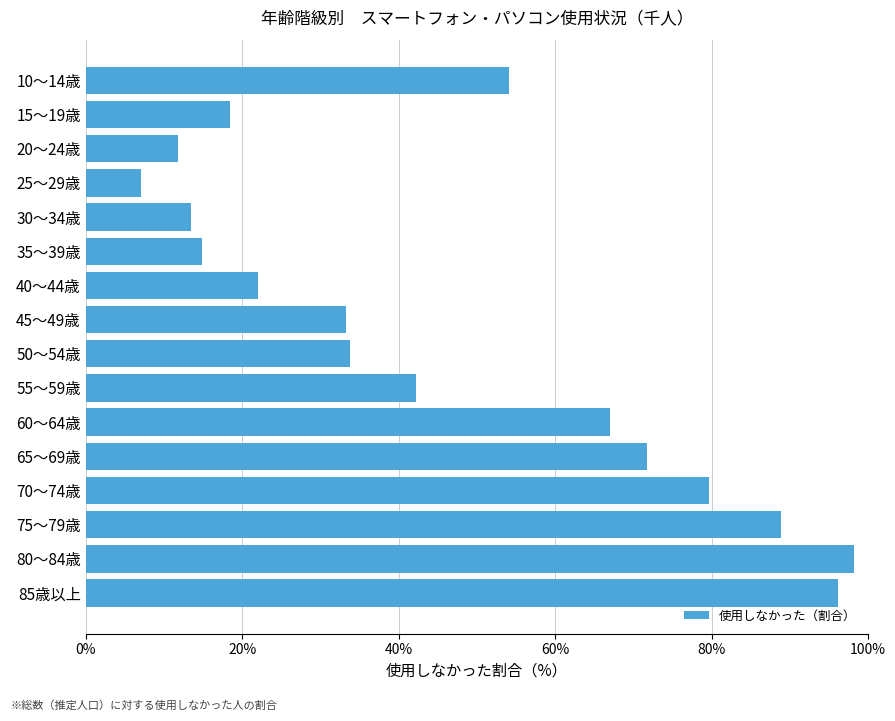

Which has a higher value, 10～14歳 or 40～44歳?

10～14歳